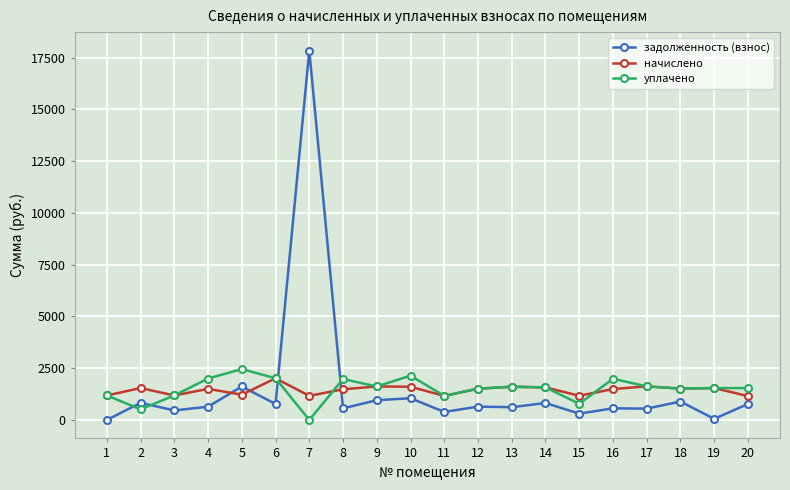

How many distinct data groups are displayed?

3